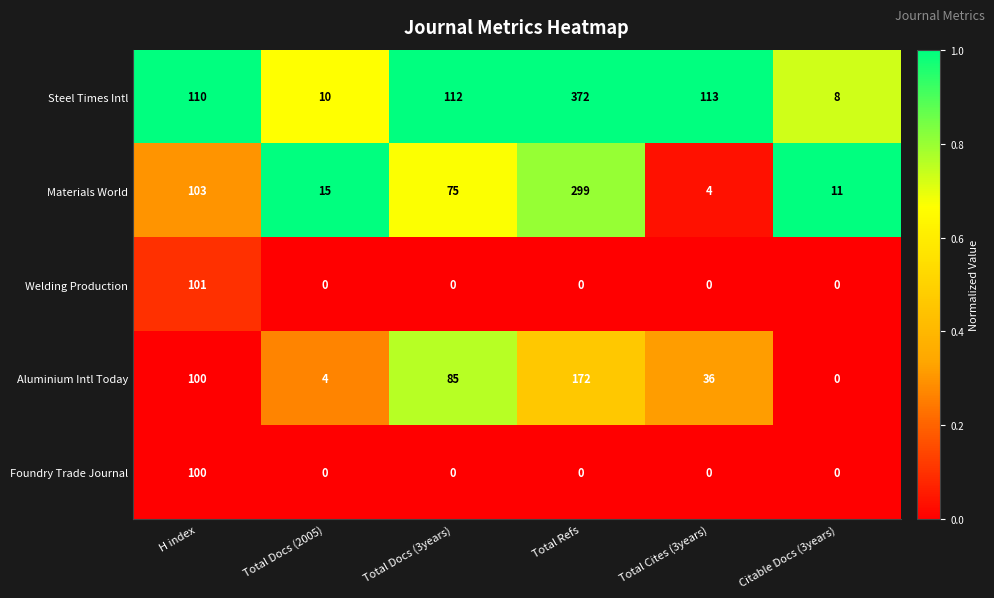

Which series has the largest total across all categories?

Steel Times Intl